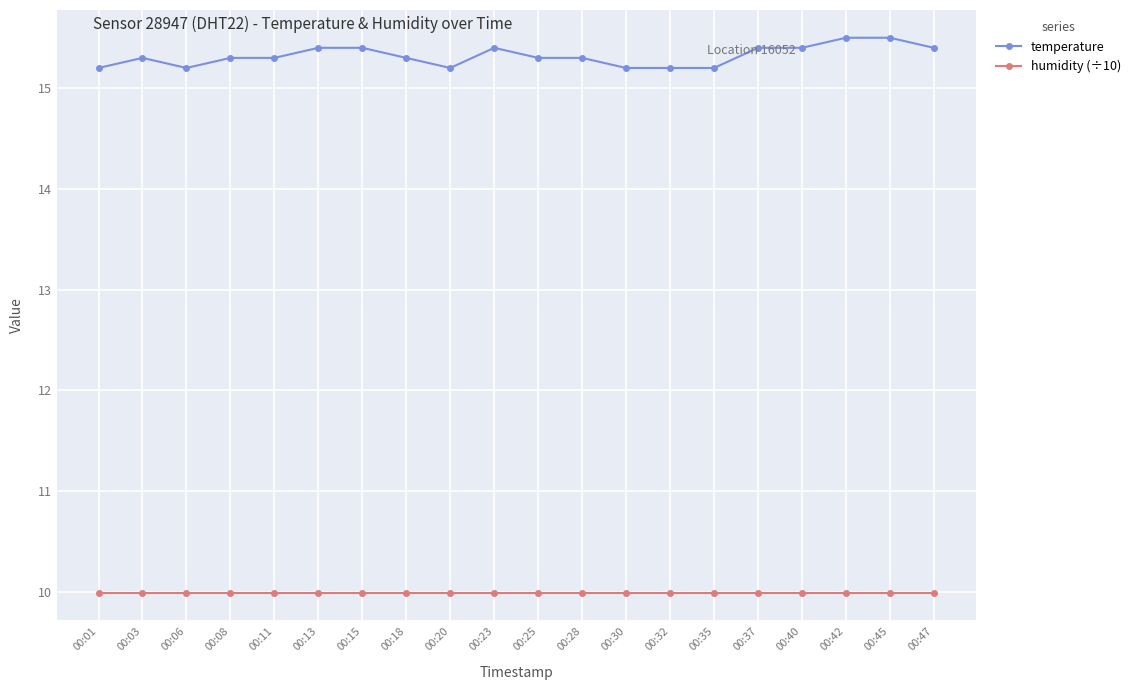

Is the value of temperature at 00:42 greater than the value of humidity (÷10) at 00:30?

Yes